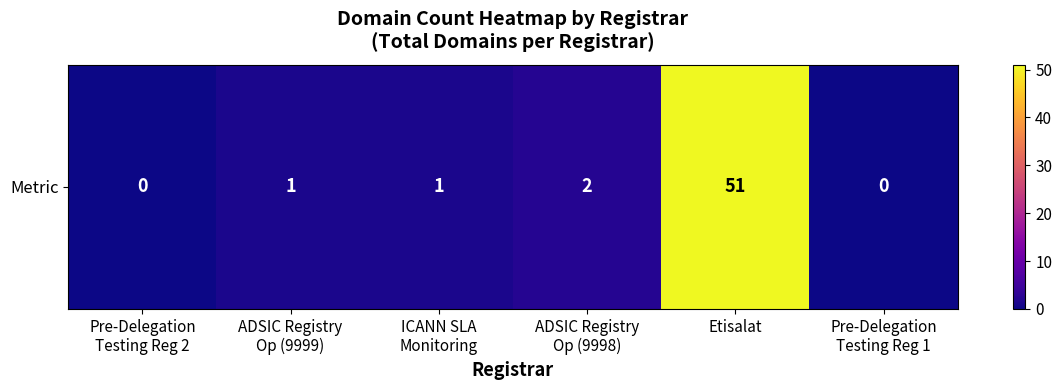

True or false: the data shows 1 at ICANN SLA
Monitoring.

False